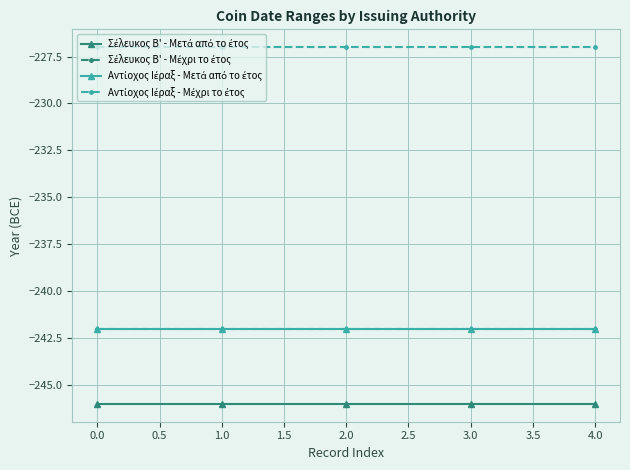

Does the chart have visible grid lines?

Yes